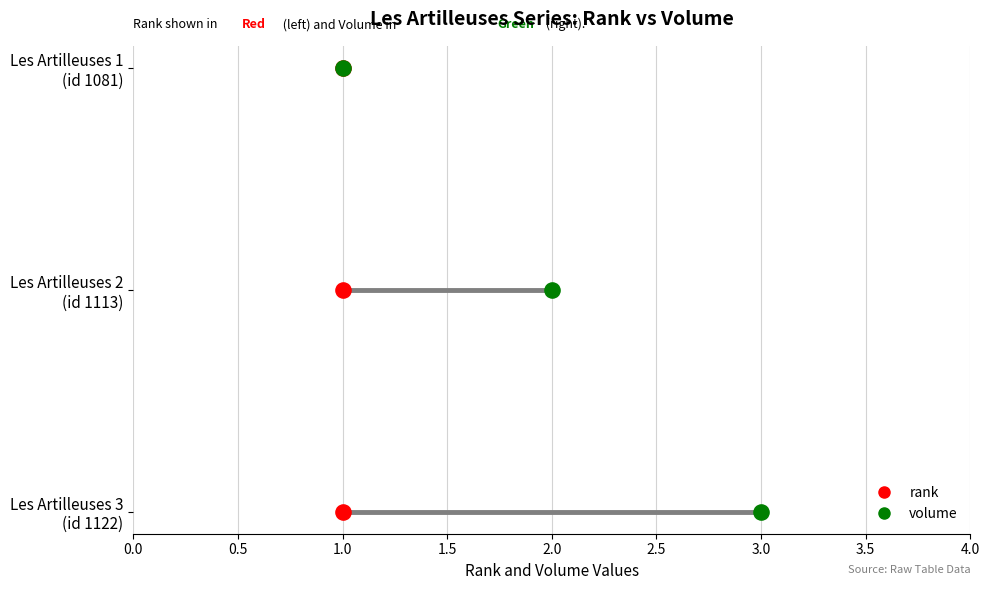

What are all the series names shown in the legend?

rank, volume